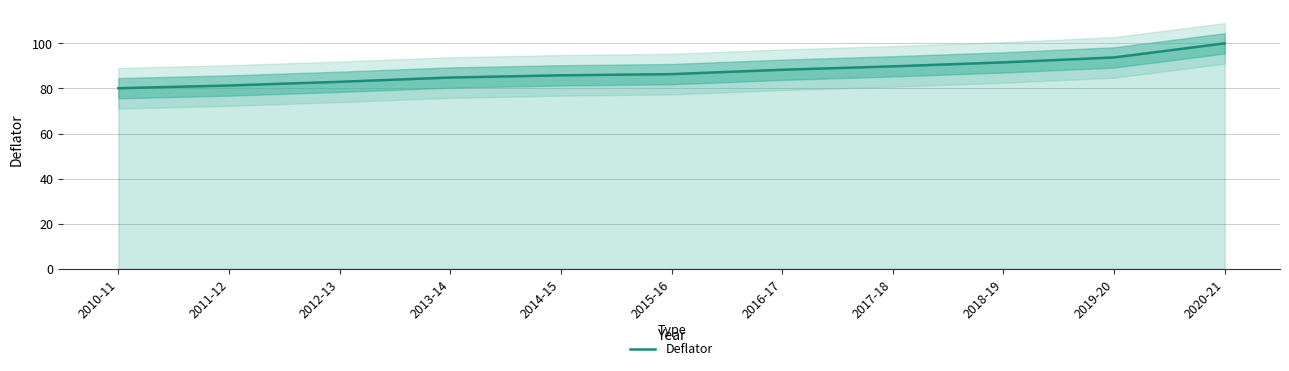

Reading right to left, list all the values displayed in this chart.

100.0	93.7	91.6	89.8	88.3	86.3	85.8	84.8	82.9	81.3	80.1